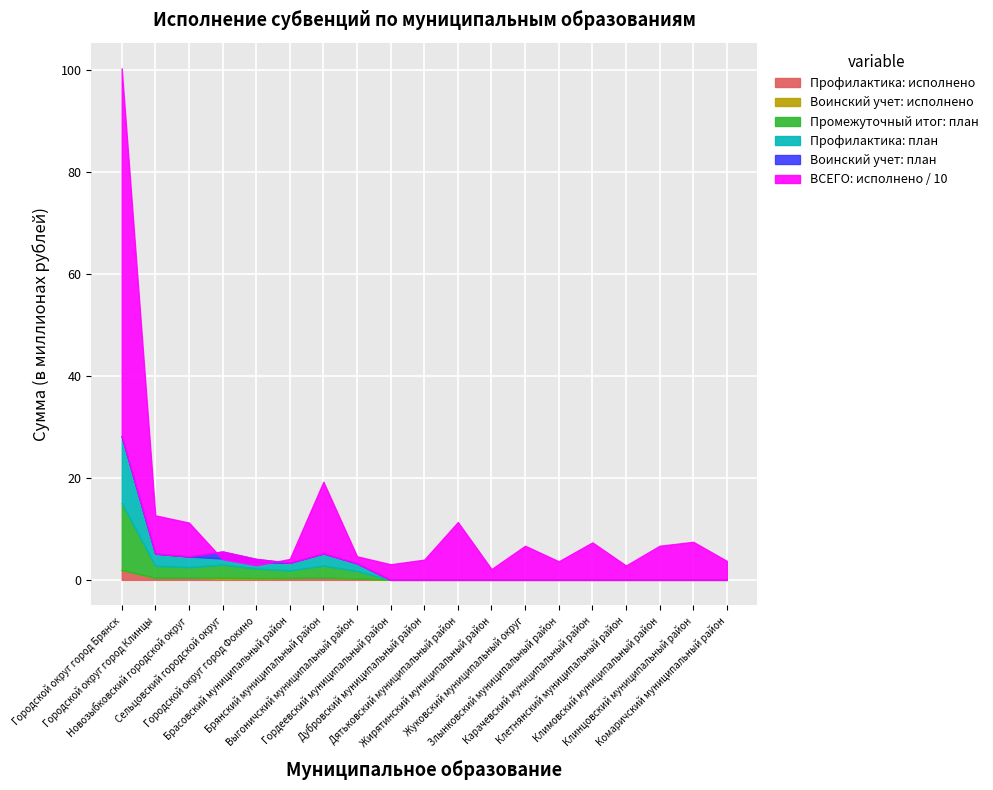

How many interior local peaks does the Воинский учет: исполнено series have?

1